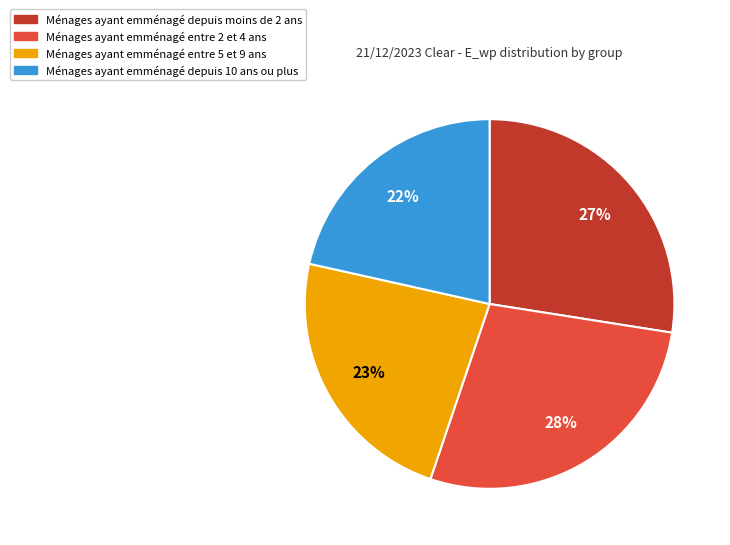

To the nearest percent, what is the average slice percentage?

25%